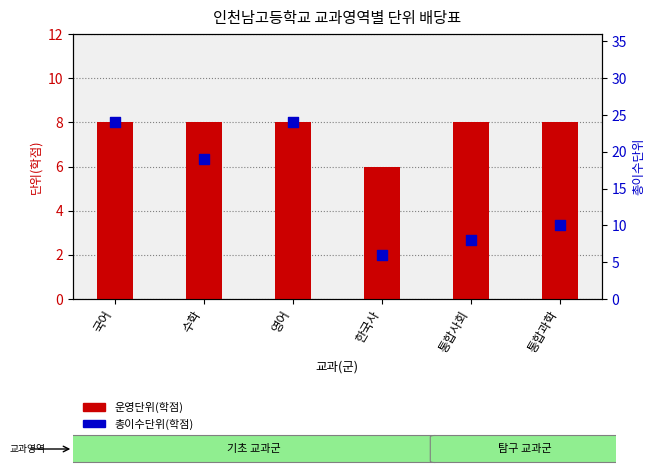

Is the value of 운영단위(학점) at 수학 greater than the value of 총이수단위(학점) at 한국사?

Yes